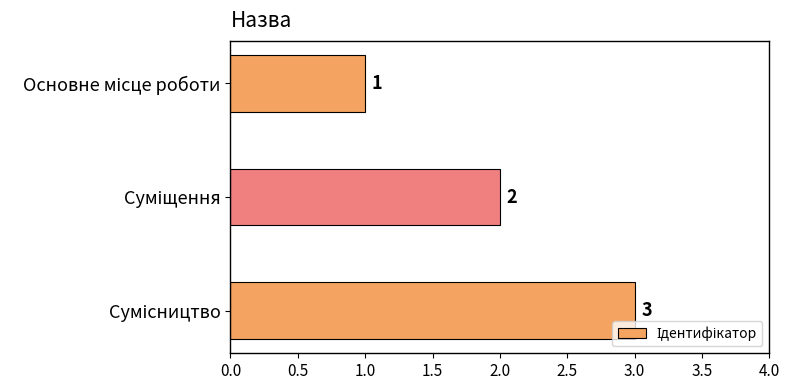

What is the average value?

2